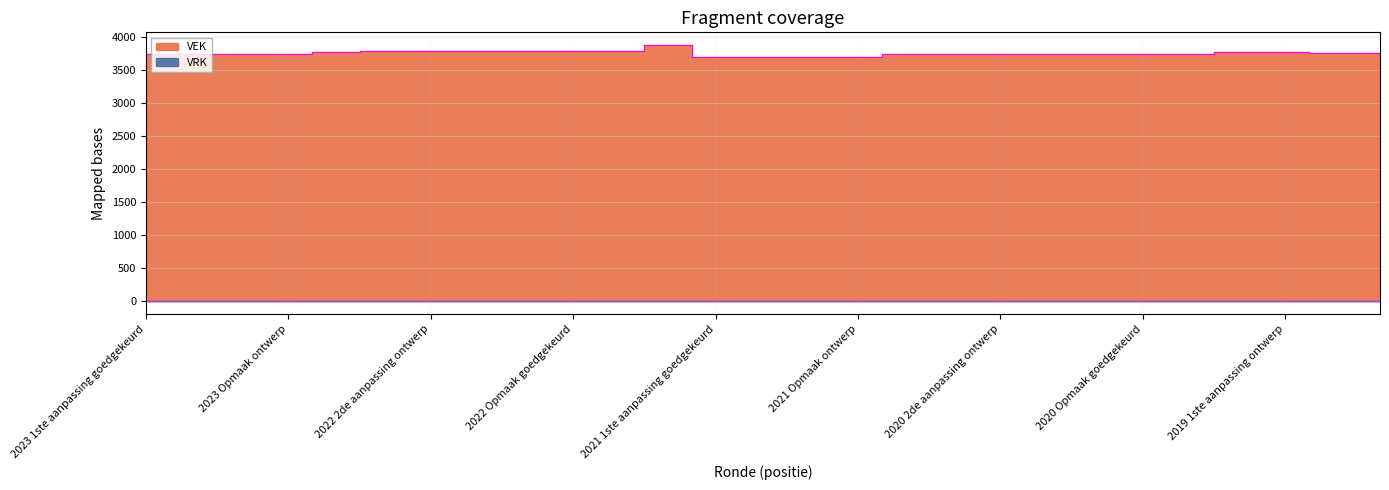

Reading right to left, what are all the values shown in this chart?

3758	3758	3783	3783	3745	3745	3745	3745	3745	3745	3744	3707	3707	3707	3707	3883	3789	3789	3789	3789	3789	3789	3779	3754	3754	3754	3754